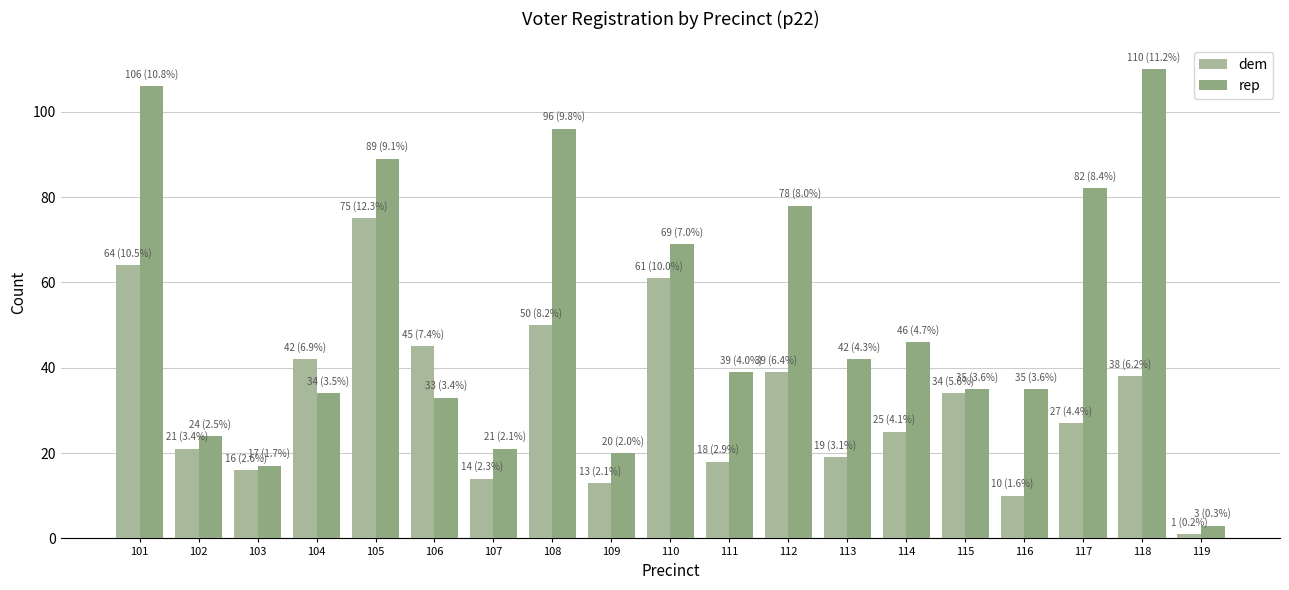

List the series in order of their peak value, highest first.

rep, dem